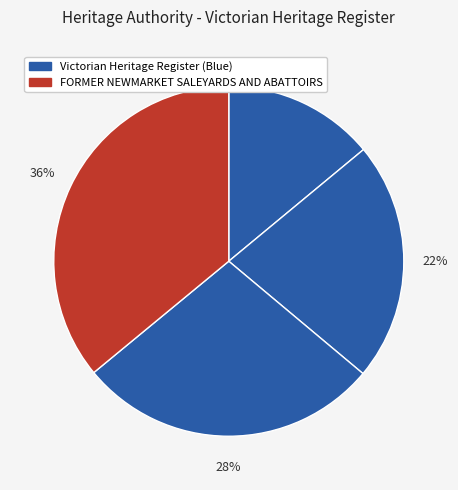

To the nearest percent, what is the average slice percentage?

25%